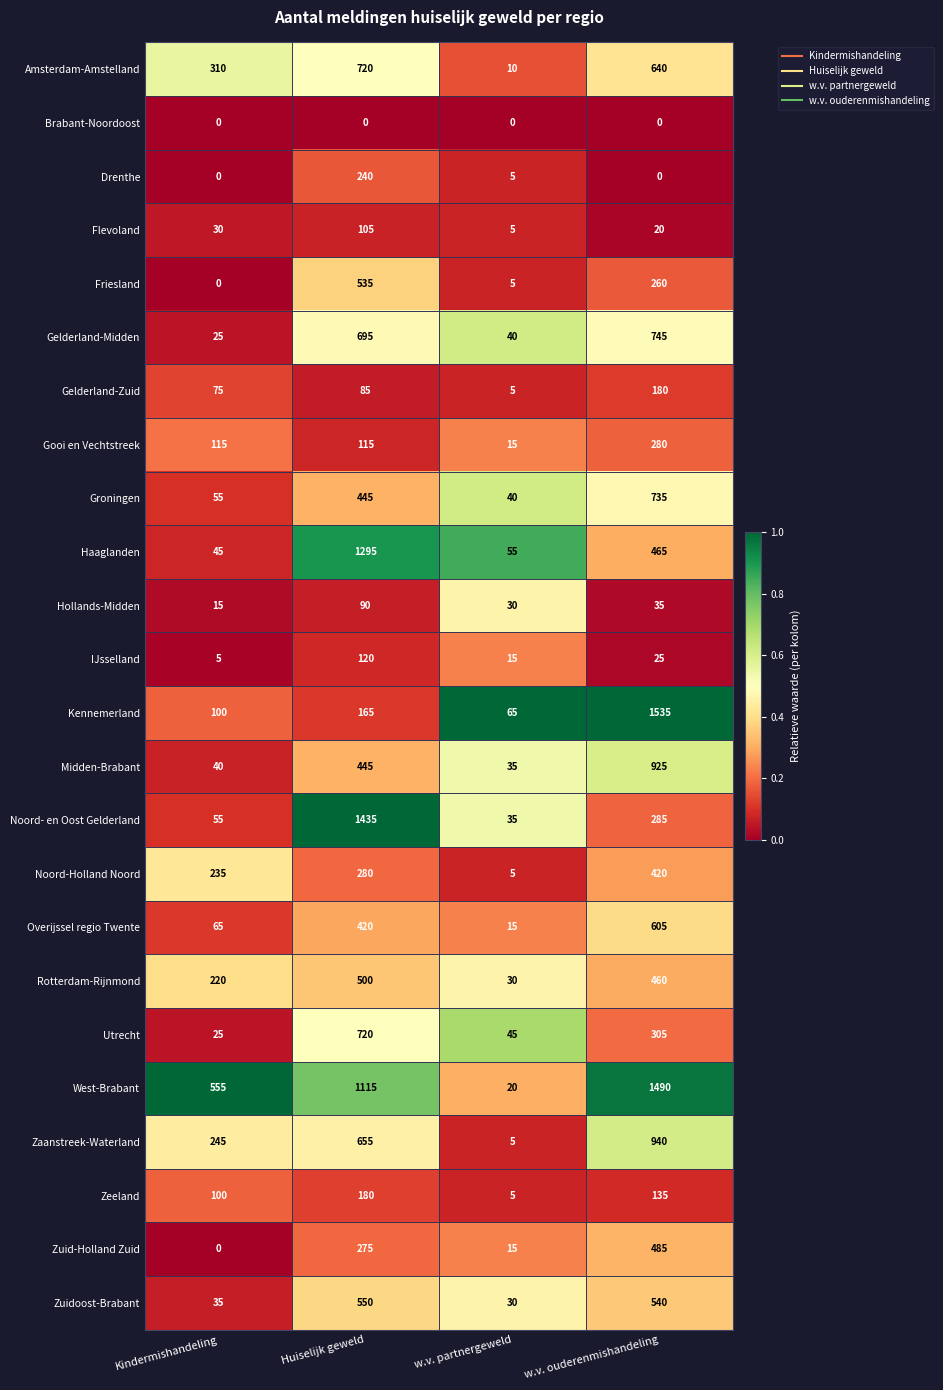

What is the difference between the second highest and minimum values in the IJsselland series?

20